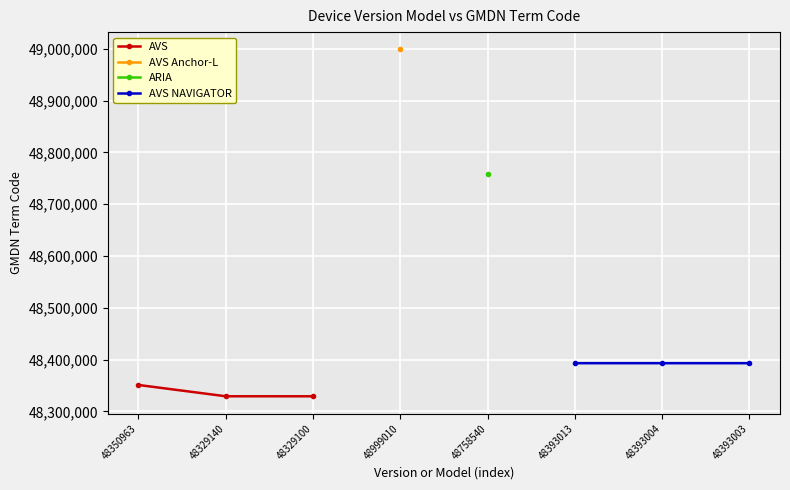

List the labels in order of AVS value, largest first.

48350963, 48329140, 48329100